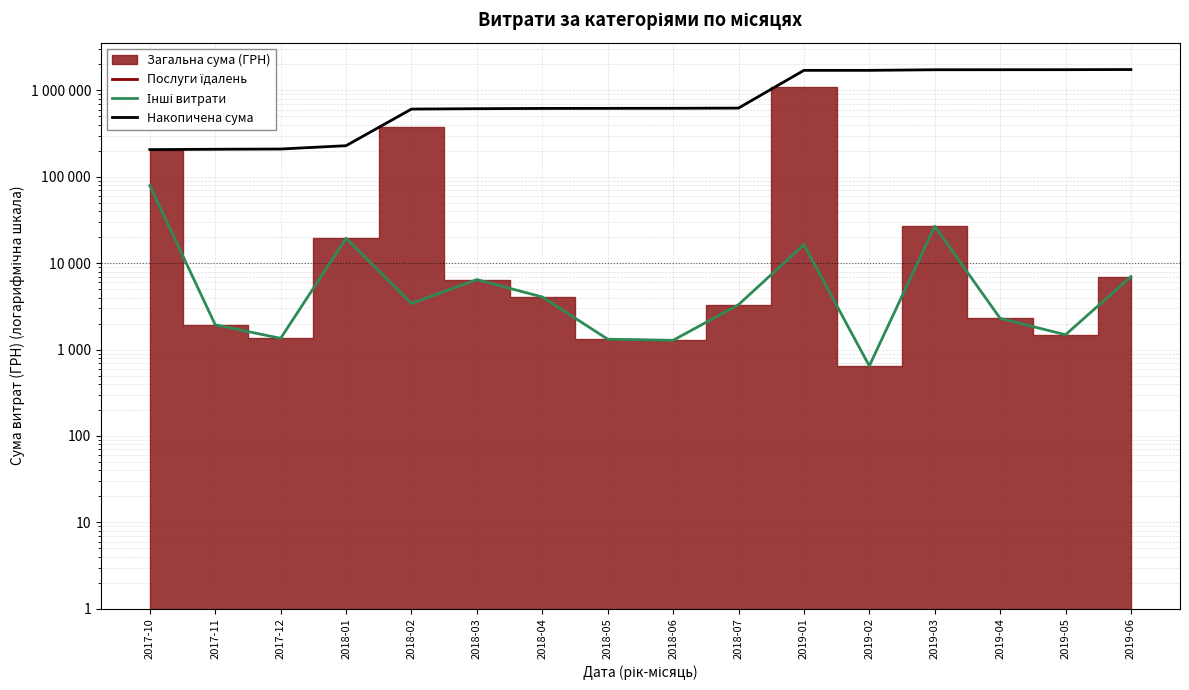

At 2018-05, list the series in order from smallest to largest.

Послуги їдалень, Інші витрати, Накопичена сума